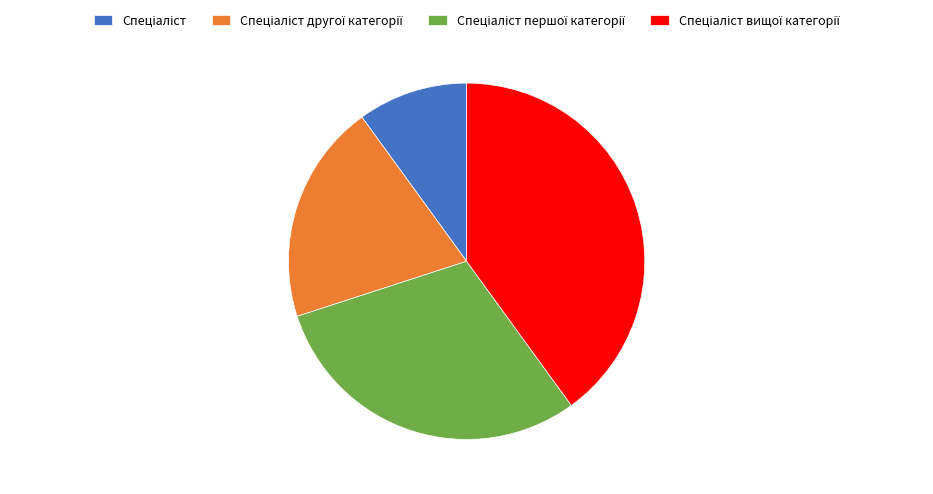

Is there any slice that represents more than half of the pie?

No